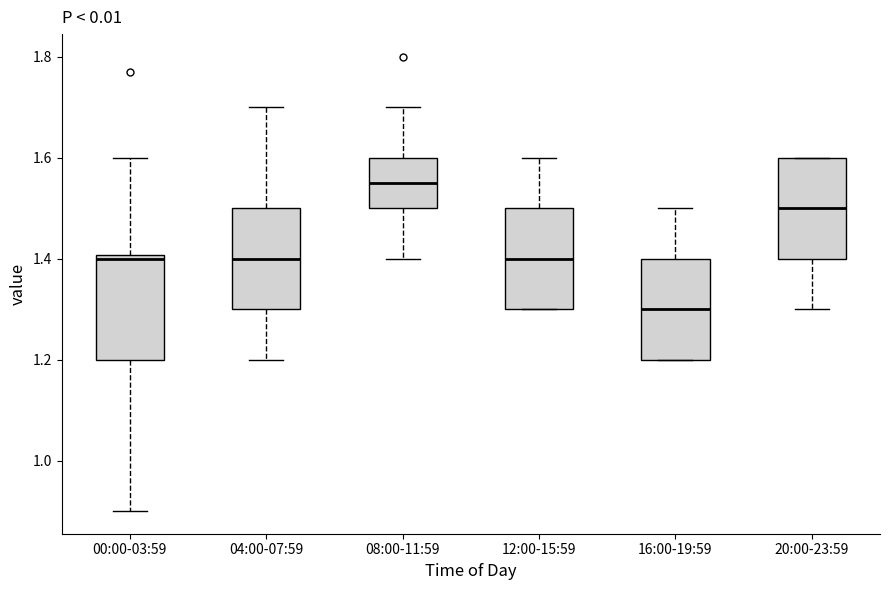

Reading left to right, read every box against the y-axis: the position of its median line, the range the box covers, and the ends of its whiskers. The values are not printed on the chart, so give them approximately, as read against the axis.

00:00-03:59: median 1.40 (just below the box's upper edge), box 1.20 to 1.40, whiskers 0.90 to 1.60
04:00-07:59: median 1.40, box 1.30 to 1.50, whiskers 1.20 to 1.70
08:00-11:59: median 1.56, box 1.50 to 1.60, whiskers 1.40 to 1.70
12:00-15:59: median 1.40, box 1.30 to 1.50, whiskers 1.30 to 1.60
16:00-19:59: median 1.30, box 1.20 to 1.40, whiskers 1.20 to 1.50
20:00-23:59: median 1.50, box 1.40 to 1.60, whiskers 1.30 to 1.60